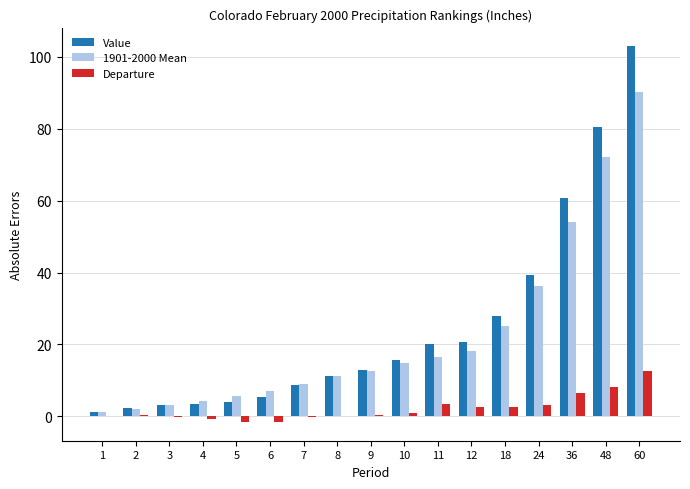

Which series changed the most between 7 and 48?

Value